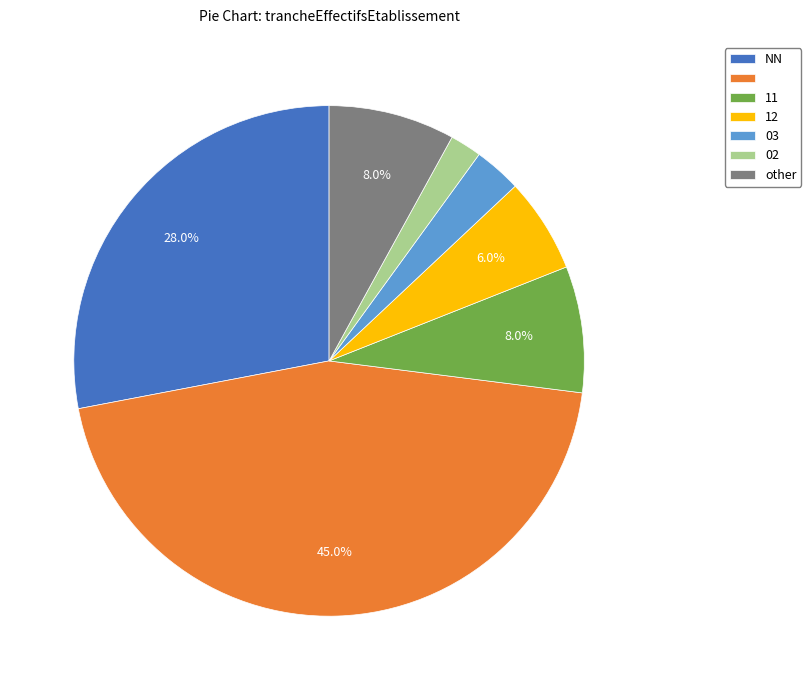

Is there any slice that represents more than half of the pie?

No